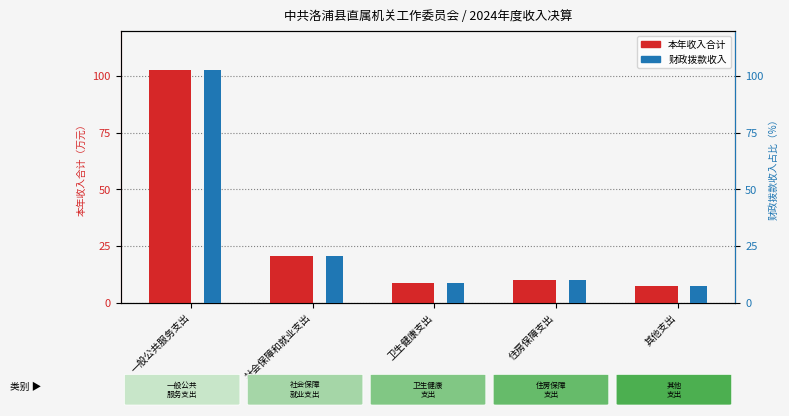

Reading left to right, extract all data points from this chart.

本年收入合计: 一般公共服务支出=102.5	社会保障和就业支出=20.8	卫生健康支出=8.9	住房保障支出=10.2	其他支出=7.2
财政拨款收入: 一般公共服务支出=102.5	社会保障和就业支出=20.8	卫生健康支出=8.9	住房保障支出=10.2	其他支出=7.2